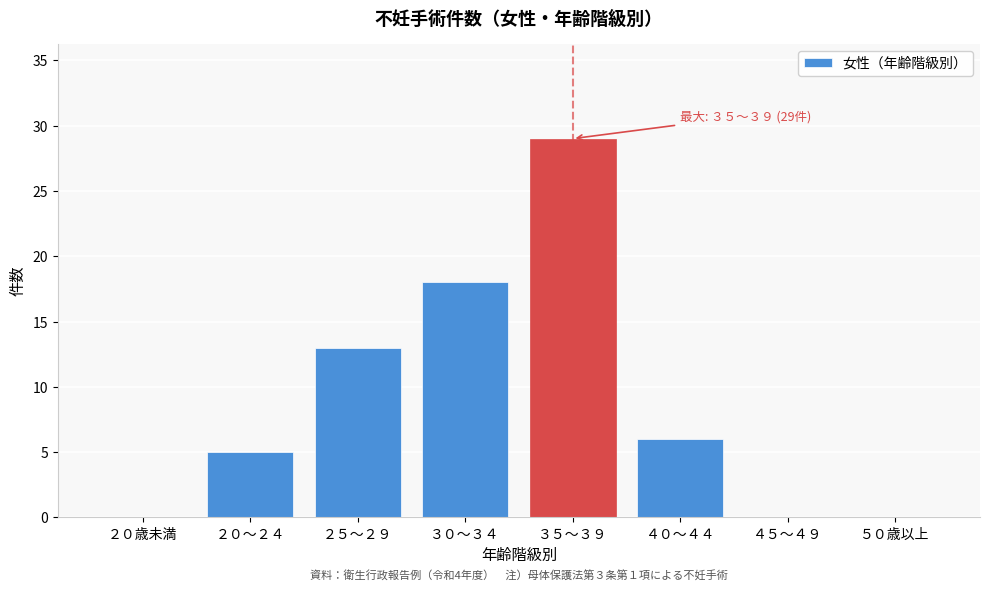

Reading left to right, list all the values displayed in this chart.

２０歳未満=0	２０～２４=5	２５～２９=13	３０～３４=18	３５～３９=29	４０～４４=6	４５～４９=0	５０歳以上=0